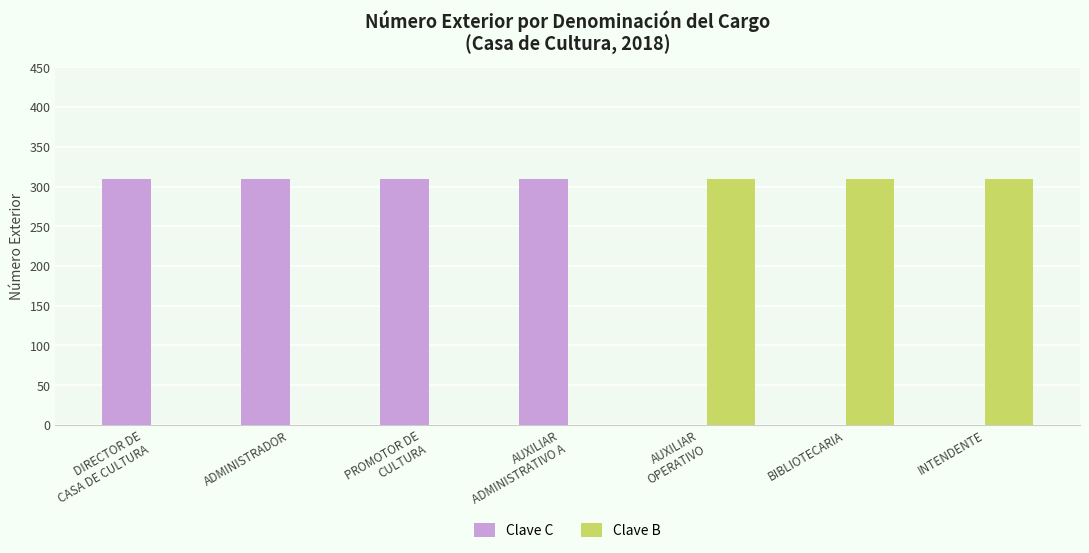

Which series has the largest total across all categories?

Clave C